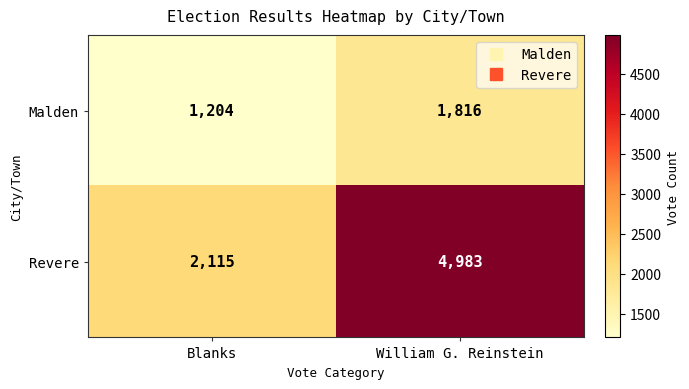

At Blanks, list the series in order from smallest to largest.

Malden, Revere